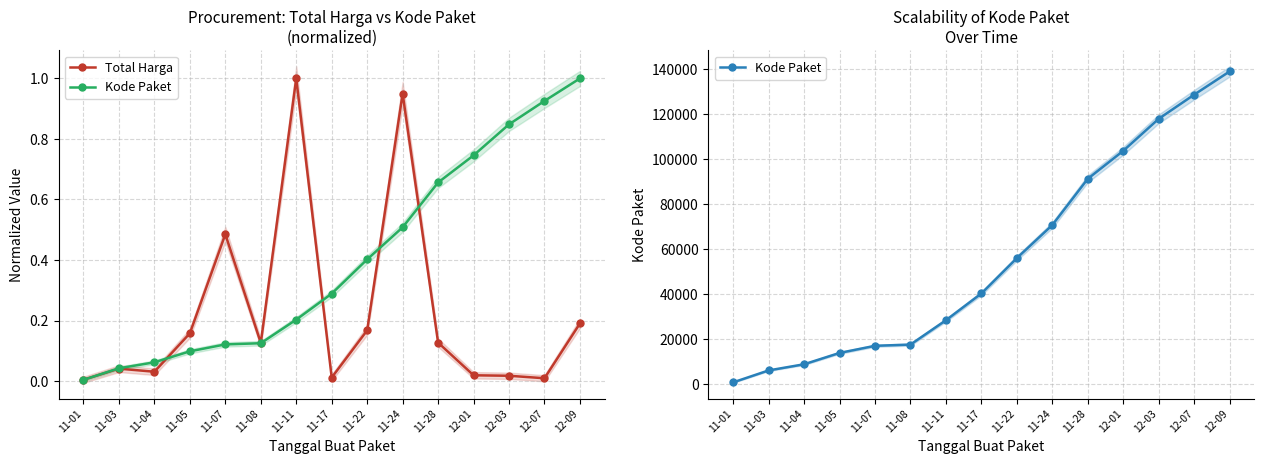

Which category has the lowest value across all series?

11-01